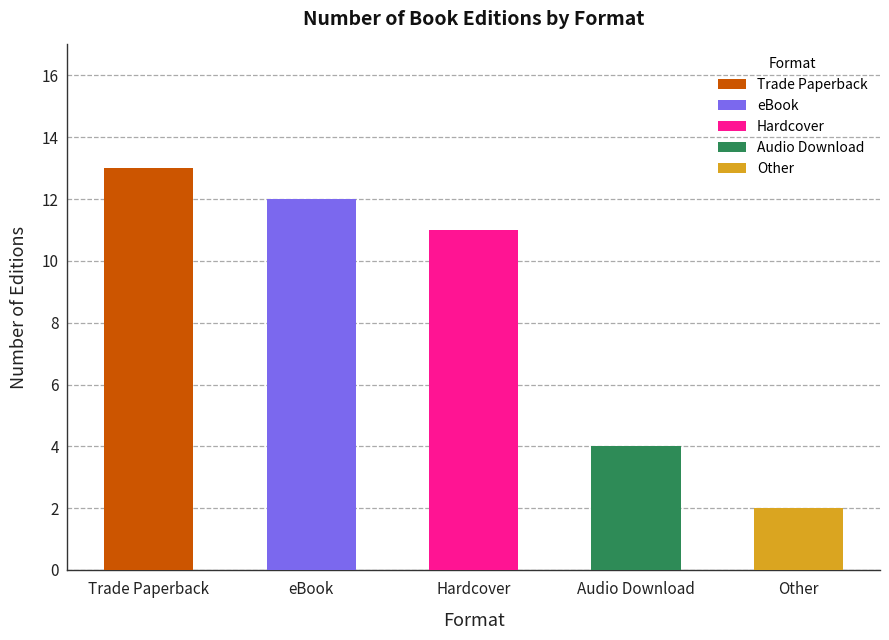

The value at Other is 2. True or false?

True